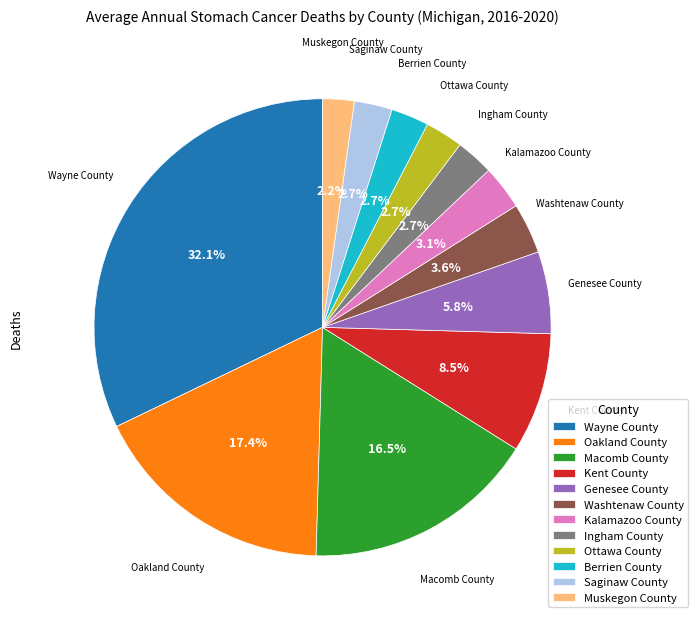

What is the largest slice in the pie chart?

Wayne County